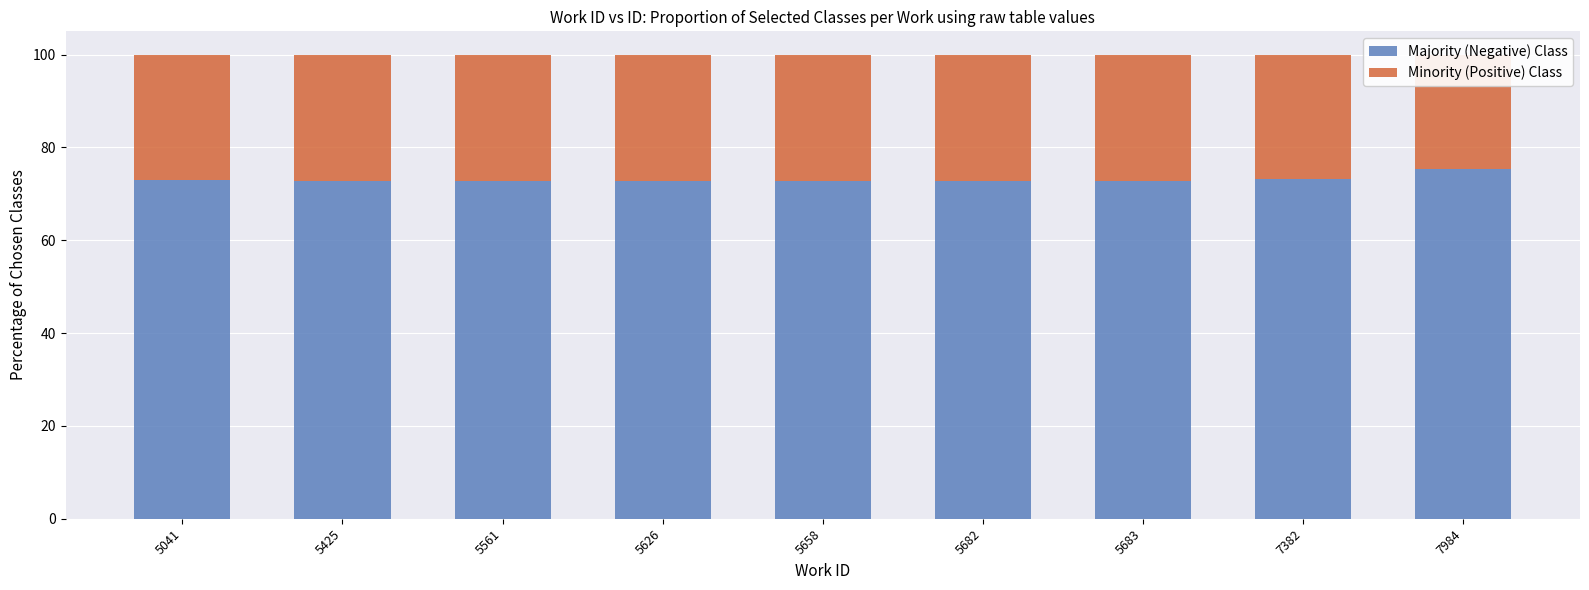

How many distinct data groups are displayed?

2